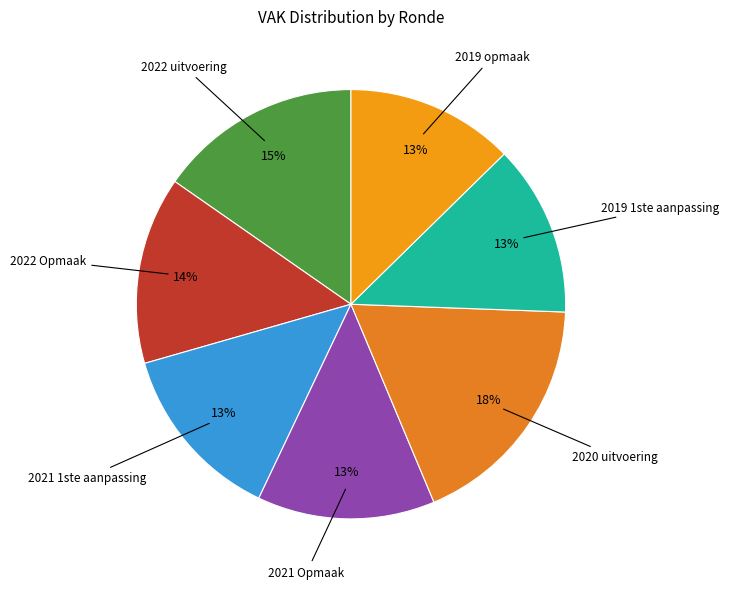

How many segments does this pie chart have?

7